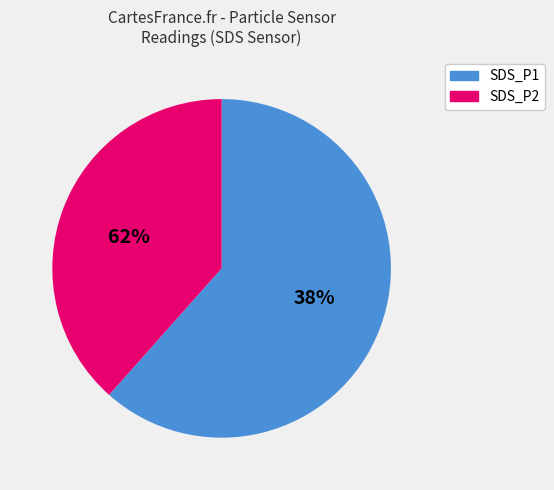

To the nearest percent, what is the difference between the largest and smallest slice percentages?

24%